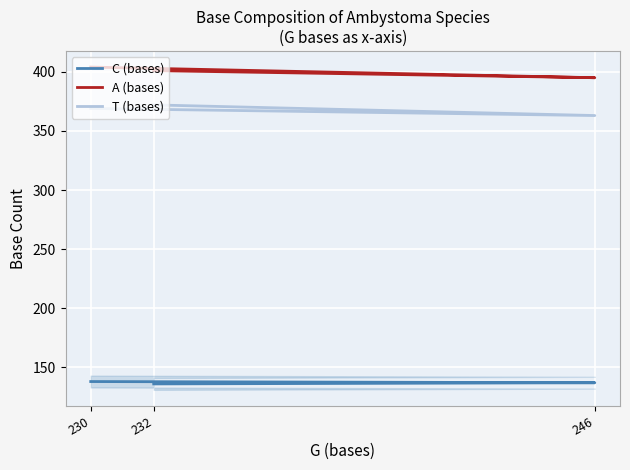

What is the value of the C (bases) point at the 3rd from the left?

138